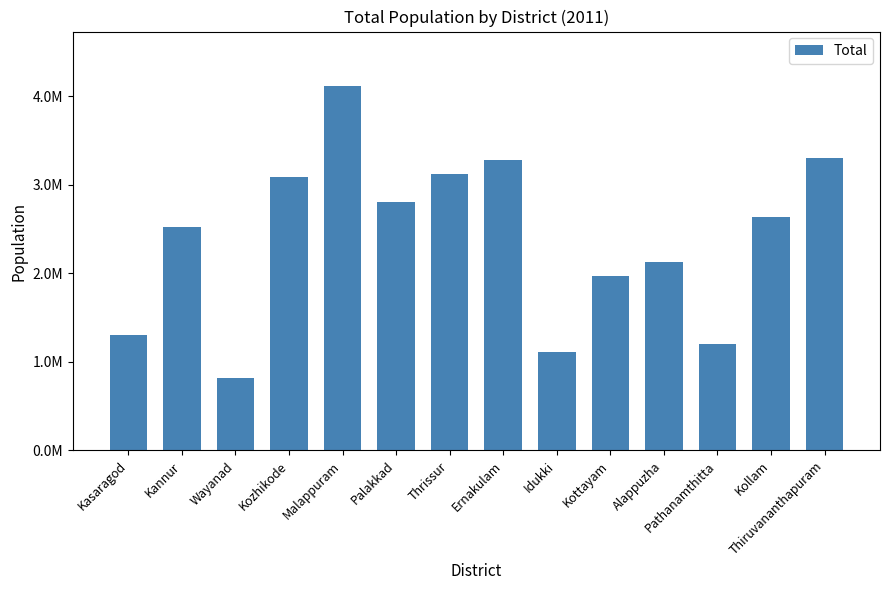

List the labels in order of value, largest first.

Malappuram, Thiruvananthapuram, Ernakulam, Thrissur, Kozhikode, Palakkad, Kollam, Kannur, Alappuzha, Kottayam, Kasaragod, Pathanamthitta, Idukki, Wayanad